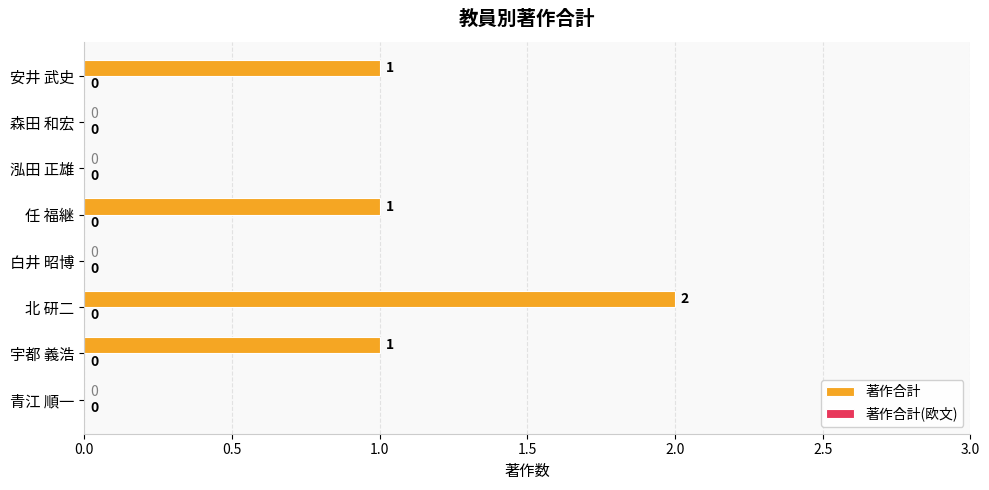

Approximately how many times larger is the value at 任 福継 compared to 北 研二?

0.5